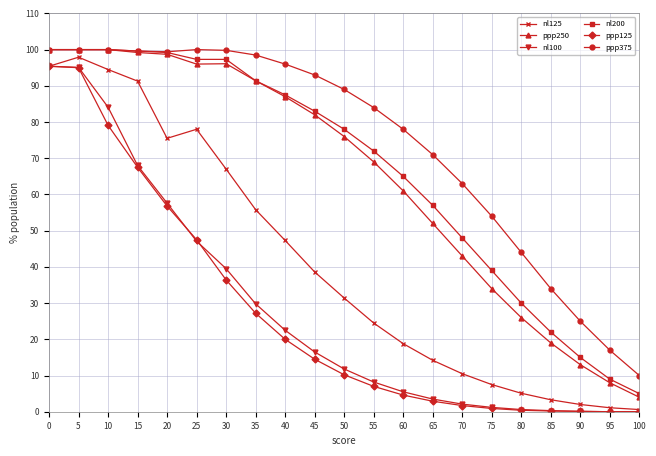

What is the average value of the nl100 series?

28.0